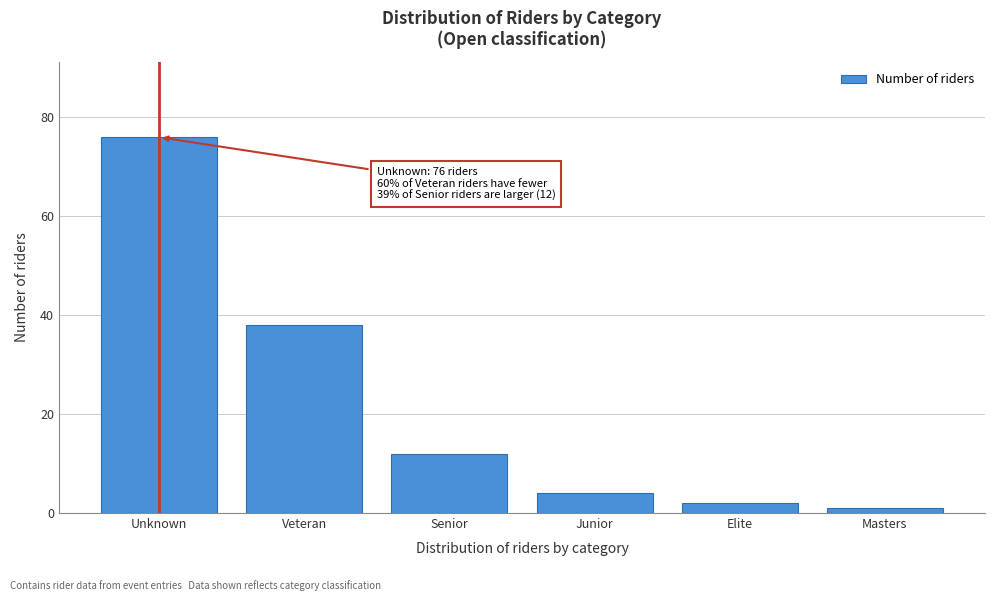

Reading left to right, extract all data points from this chart.

76	38	12	4	2	1